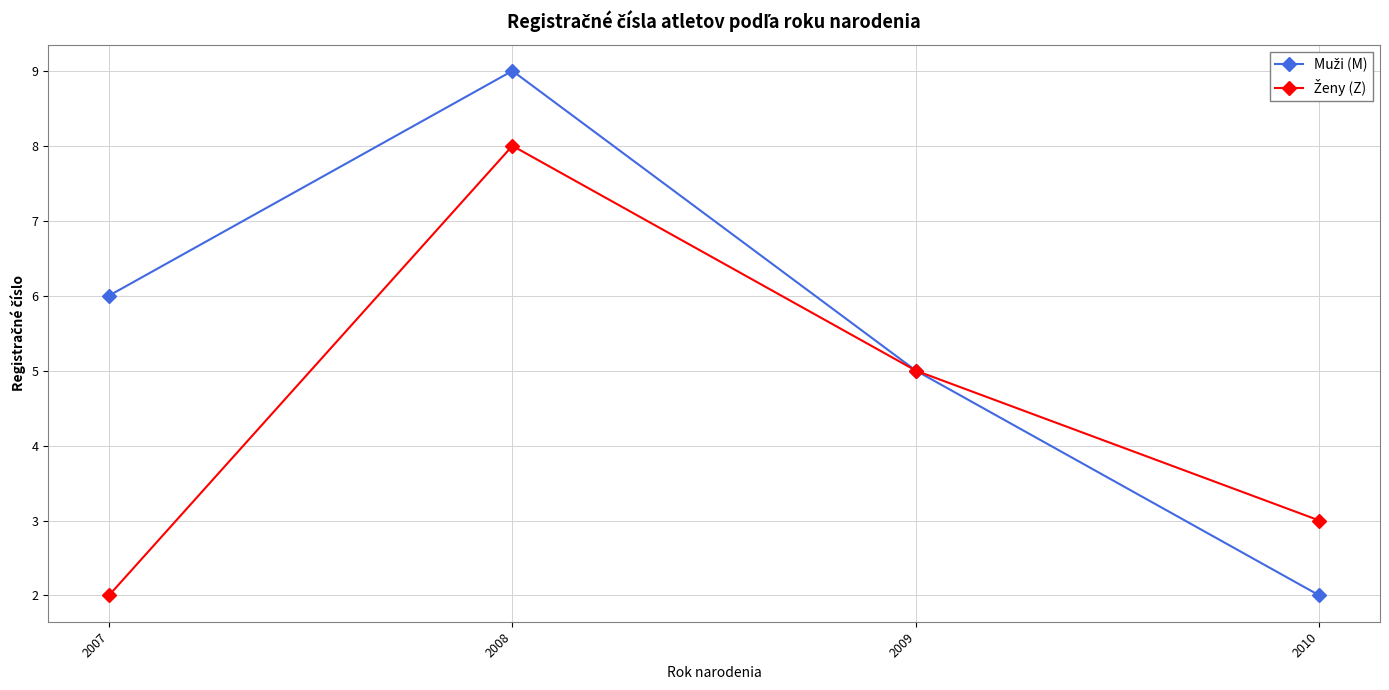

What is the spread (max minus min) of values at 2007?

4